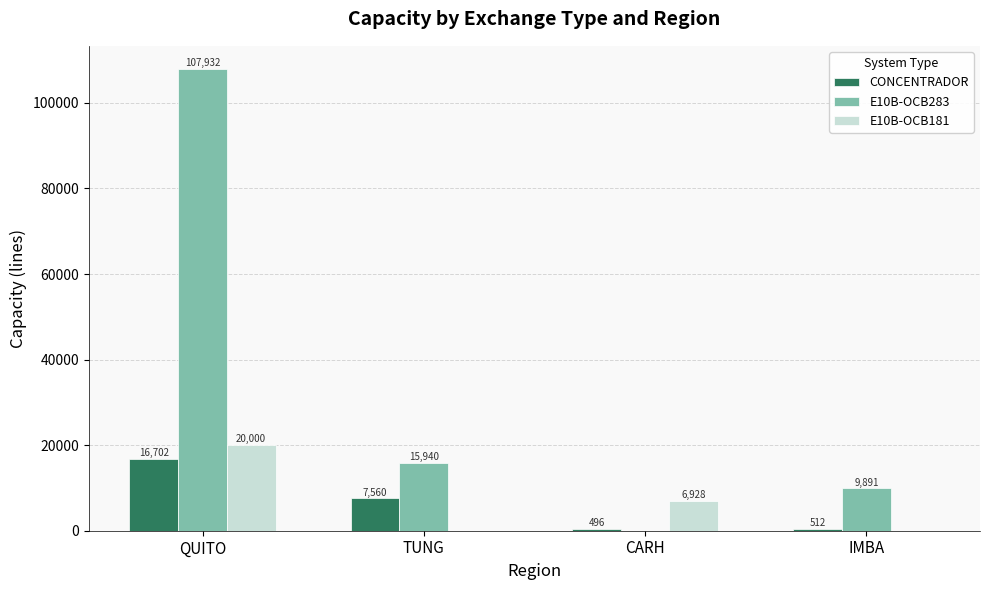

What is the average value of the E10B-OCB181 series?

6732